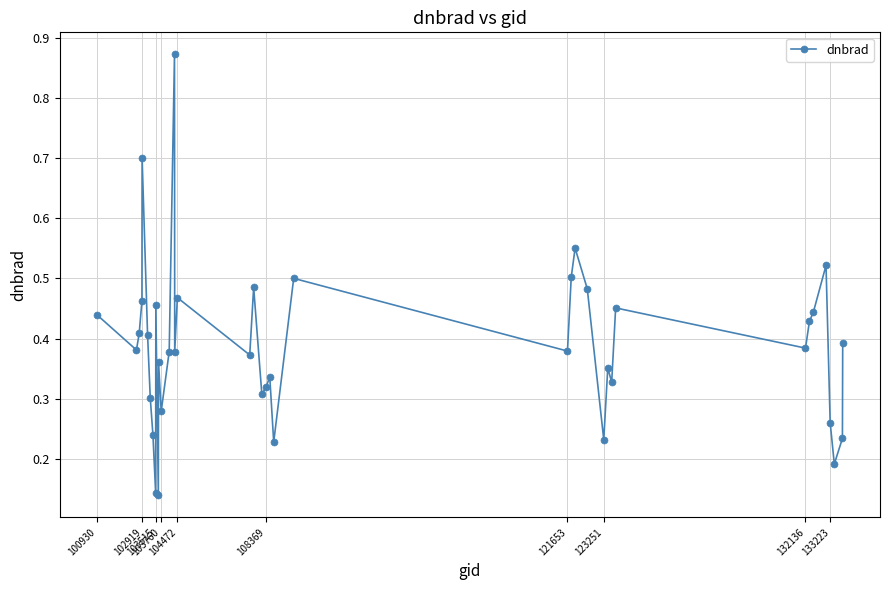

What is the difference between the maximum and minimum values?

0.7